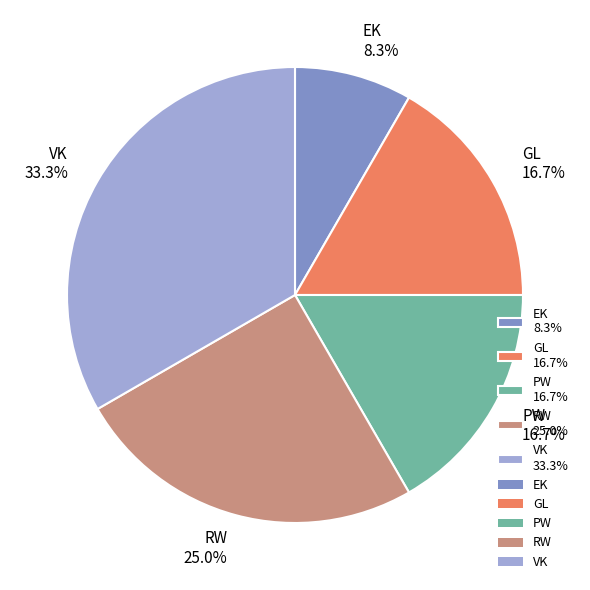

To the nearest percent, what percentage of the pie is RW?

25%